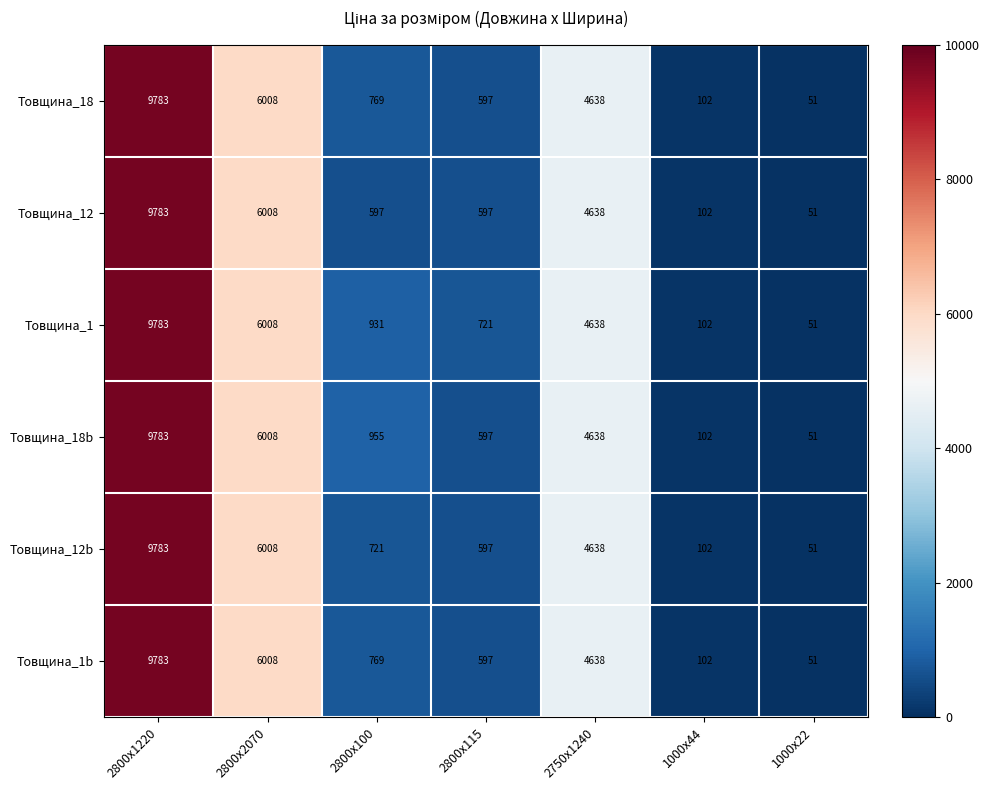

At which category does the chart reach its peak across all series?

2800x1220